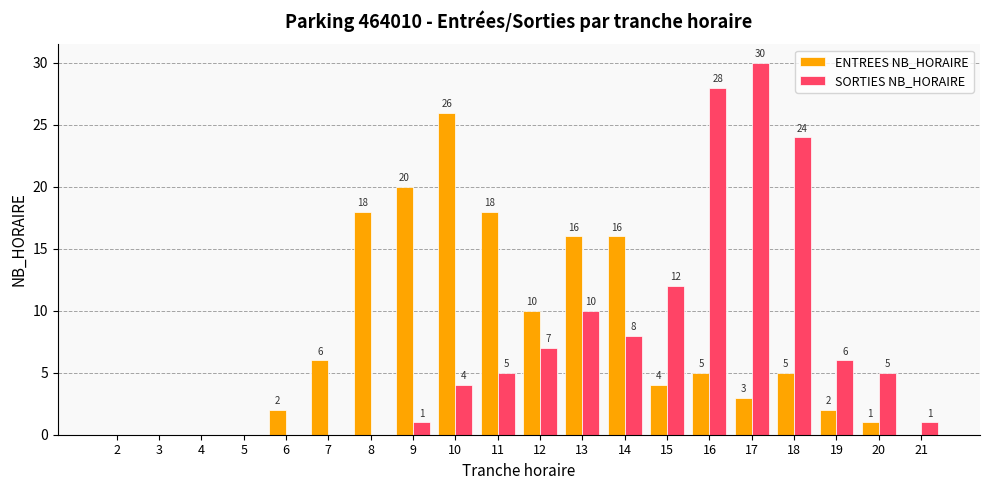

What is the difference between the SORTIES NB_HORAIRE values at 10 and 2?

4